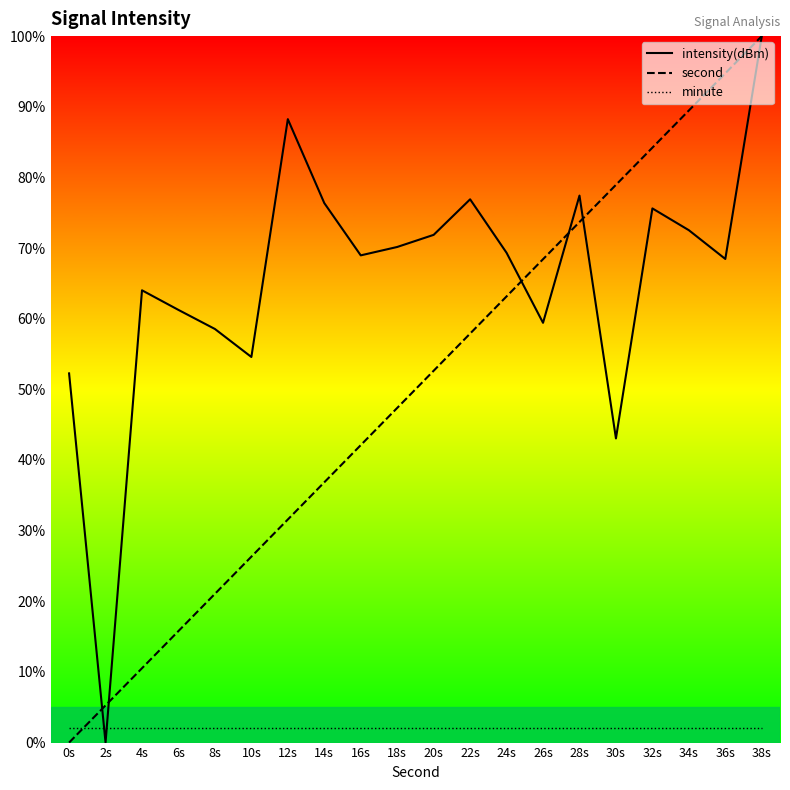

How many lines are shown in the chart?

3